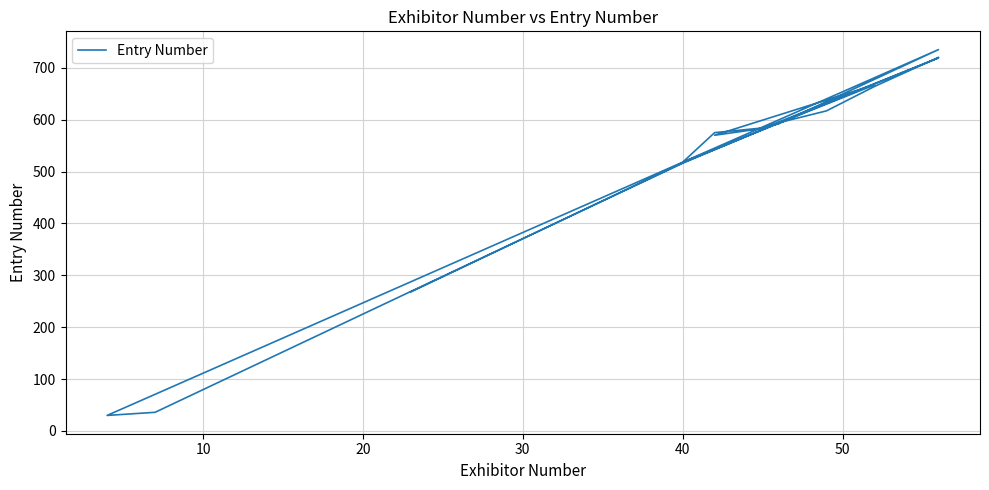

Reading right to left, what are all the values shown in this chart?

720	664	617	594	516	269	36	30	735	592	584	575	518	719	583	570	667	593	517	268